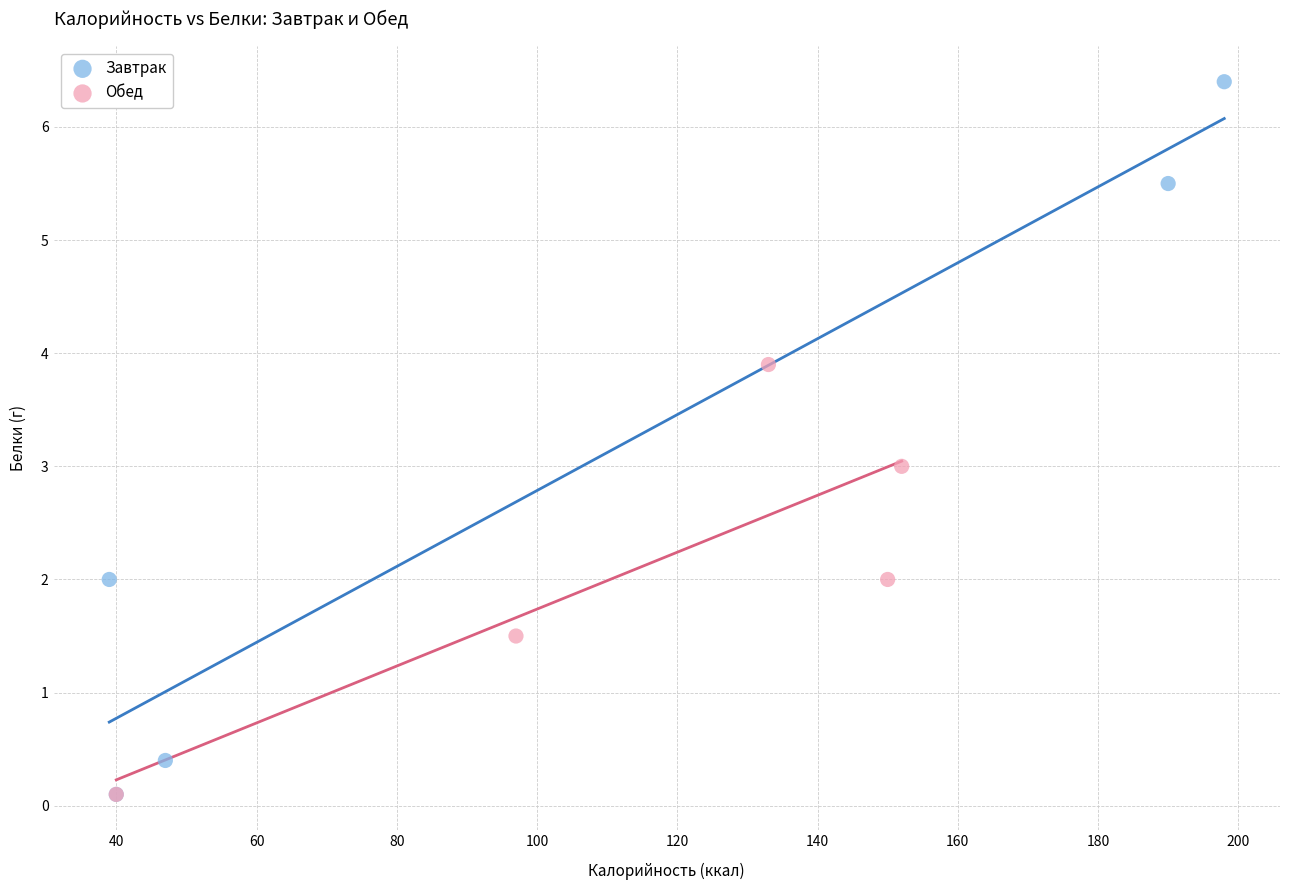

Which series reaches the maximum Y coordinate?

Завтрак